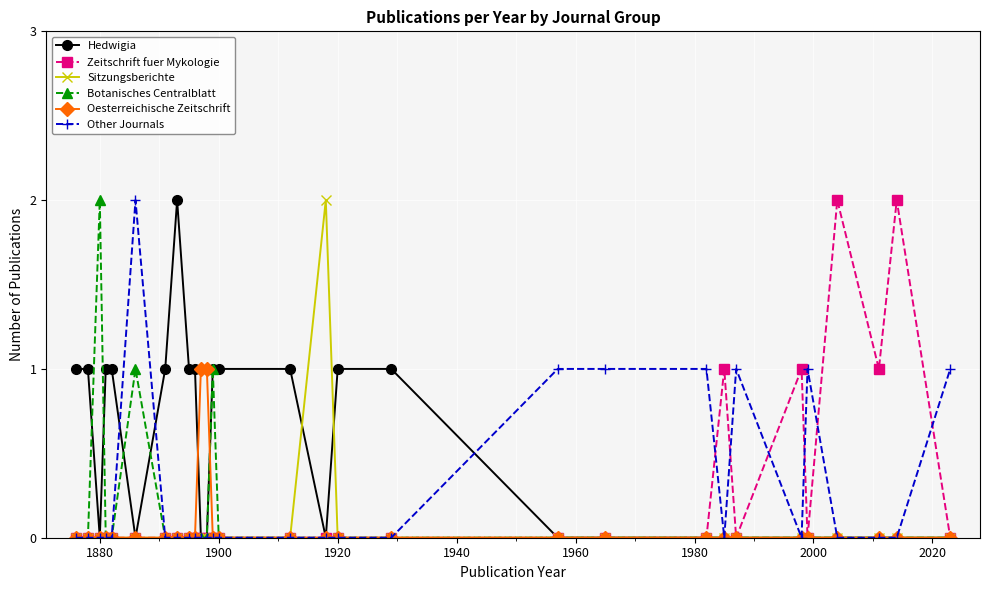

Which series has the largest total across all categories?

Hedwigia